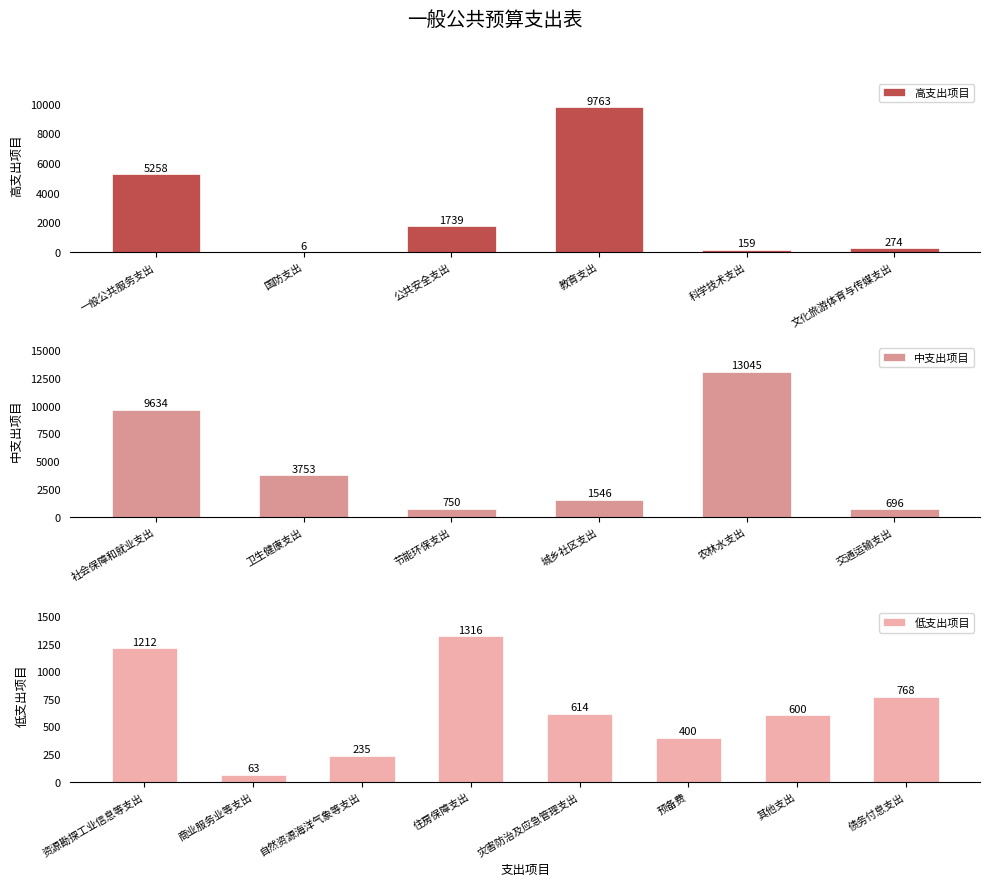

Reading right to left, extract all data points from this chart.

768	600	400	614	1316	235	63	1212	696	13045	1546	750	3753	9634	274	159	9763	1739	6	5258